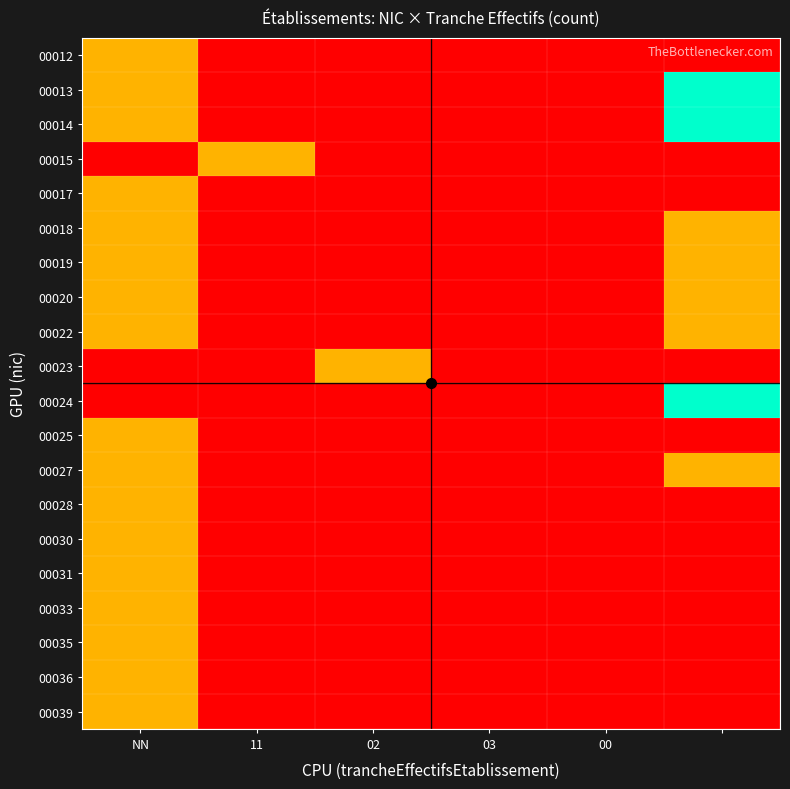

Reading left to right, extract all data points from this chart.

00012: 1	0	0	0	0	0
00013: 1	0	0	0	0	2
00014: 1	0	0	0	0	2
00015: 0	1	0	0	0	0
00017: 1	0	0	0	0	0
00018: 1	0	0	0	0	1
00019: 1	0	0	0	0	1
00020: 1	0	0	0	0	1
00022: 1	0	0	0	0	1
00023: 0	0	1	0	0	0
00024: 0	0	0	0	0	2
00025: 1	0	0	0	0	0
00027: 1	0	0	0	0	1
00028: 1	0	0	0	0	0
00030: 1	0	0	0	0	0
00031: 1	0	0	0	0	0
00033: 1	0	0	0	0	0
00035: 1	0	0	0	0	0
00036: 1	0	0	0	0	0
00039: 1	0	0	0	0	0